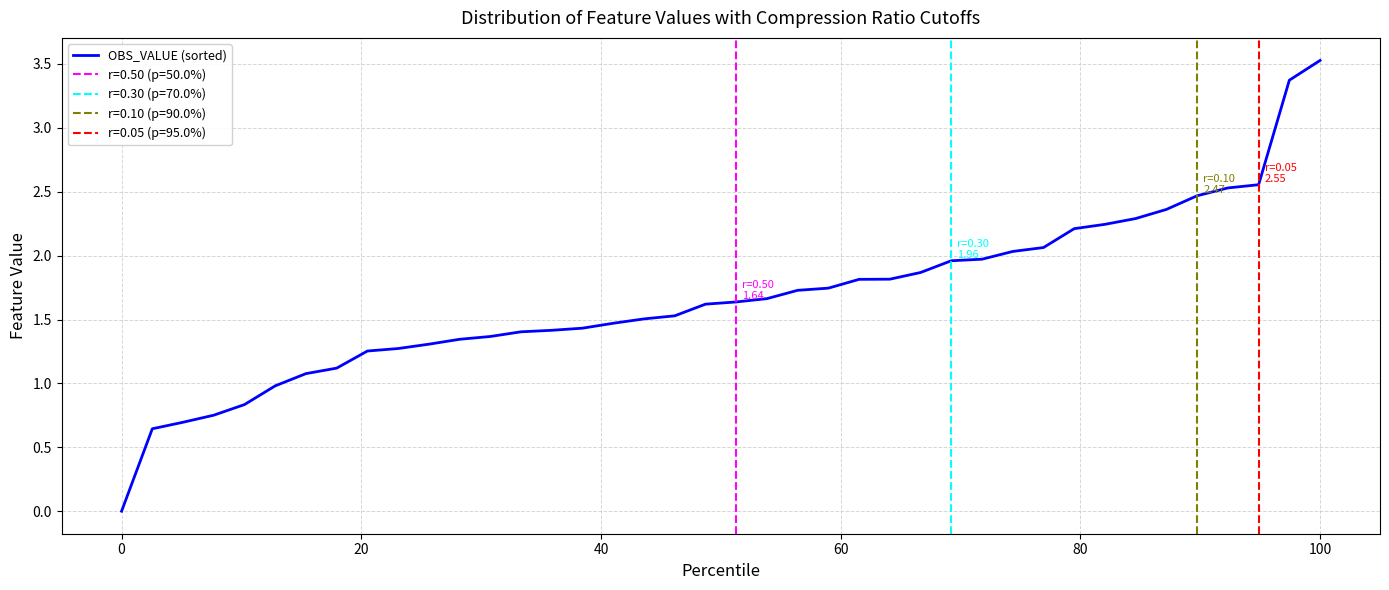

What is the maximum value for OBS_VALUE (sorted)?

3.5